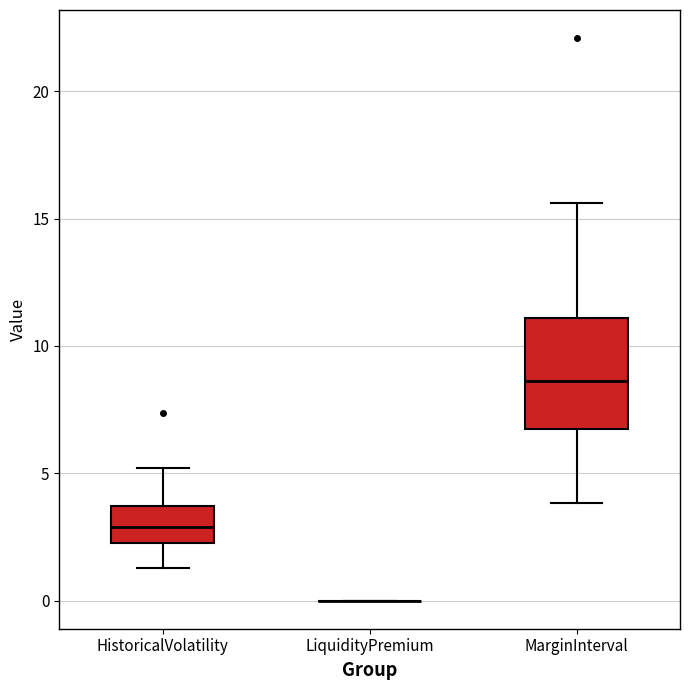

Comparing the boxes themselves (not the whiskers), which one is the tallest?

MarginInterval